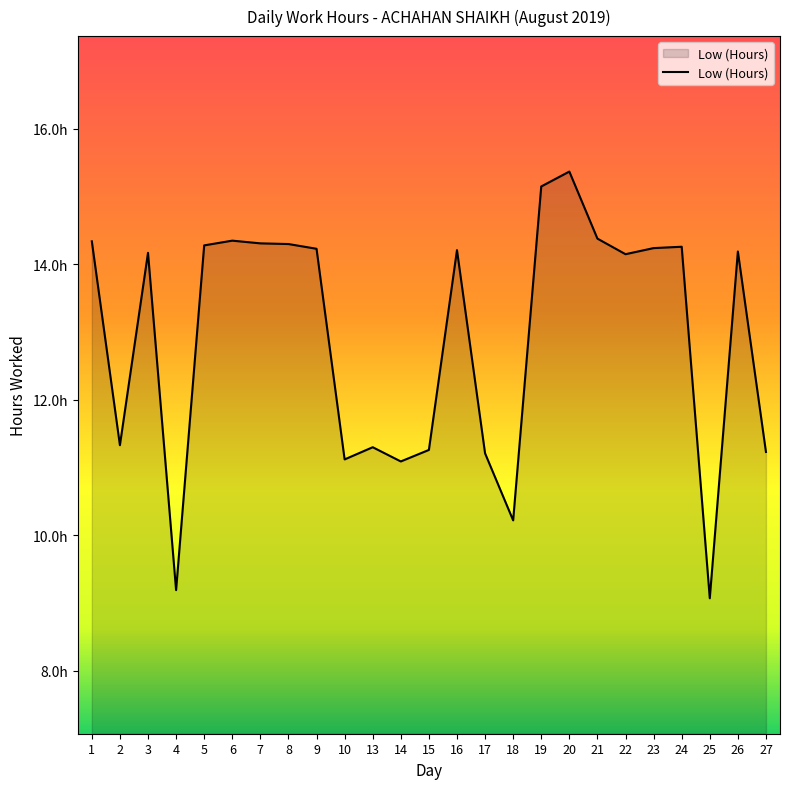

At which category does the data reach its first local valley?

2